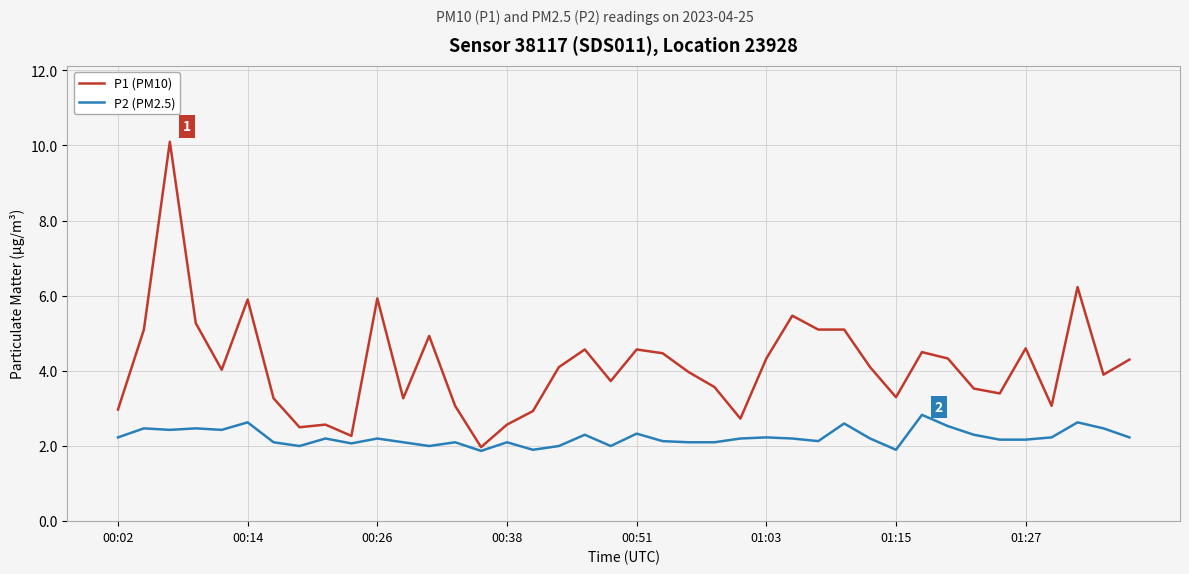

What is the difference between the second highest and second lowest values in the P2 (PM2.5) series?

0.7